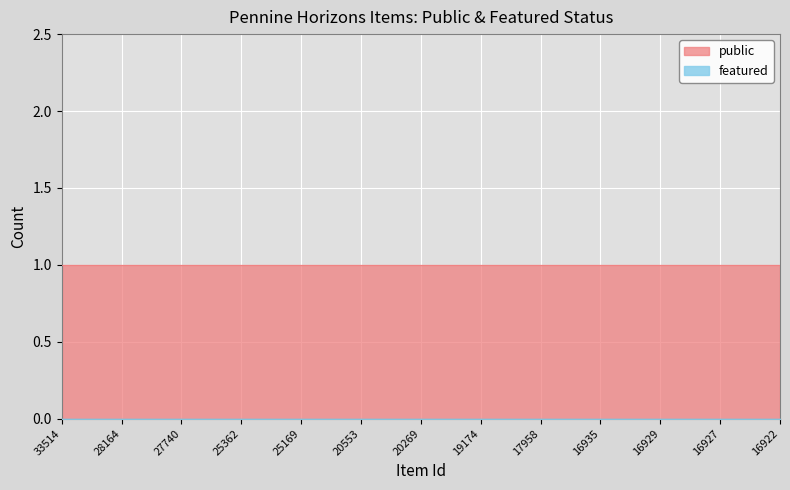

True or false: public and featured cross at least once.

False